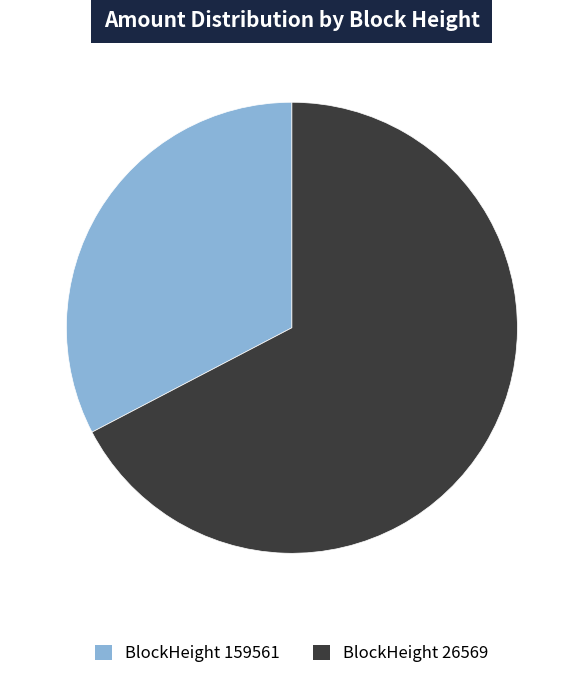

Is there a majority slice in this chart?

Yes